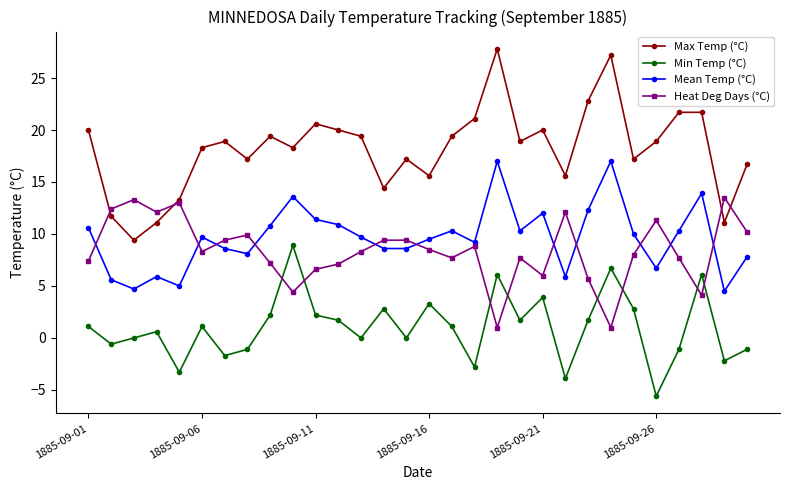

Which series has the widest spread of values?

Max Temp (°C)